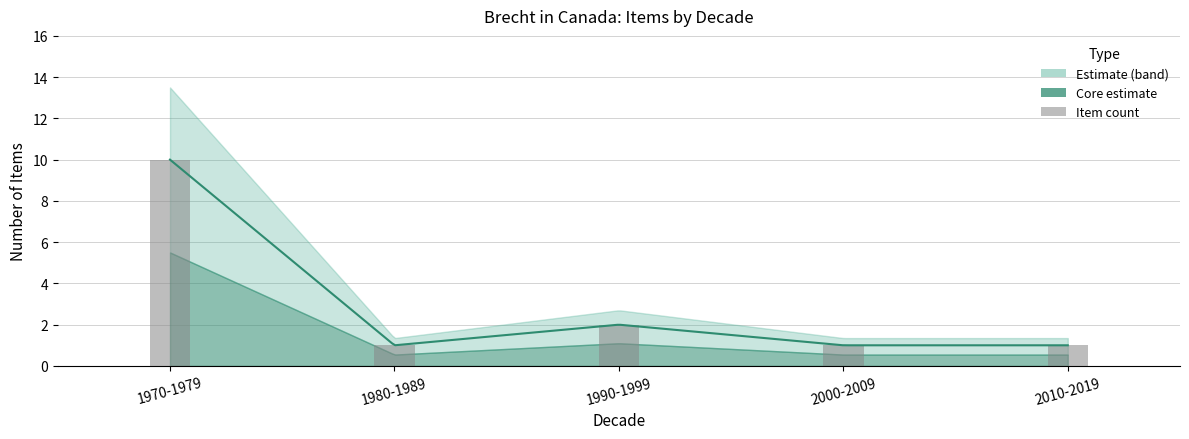

What value does the data have at 1980-1989?

1